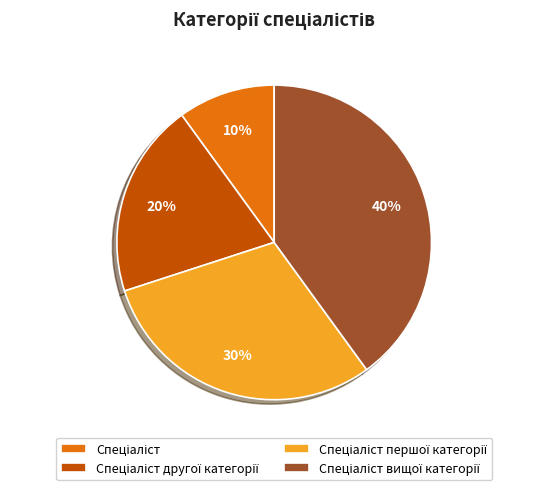

To the nearest percent, what is the difference between the largest and smallest slice percentages?

30%